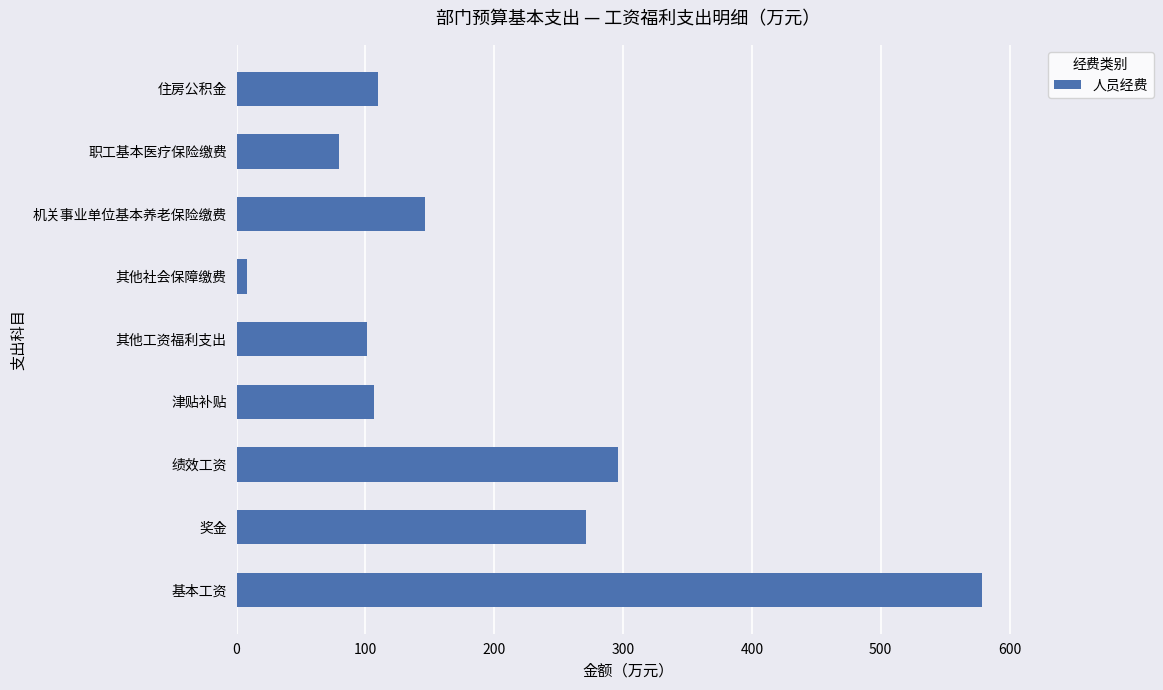

What is the difference between the maximum and minimum values?

570.6